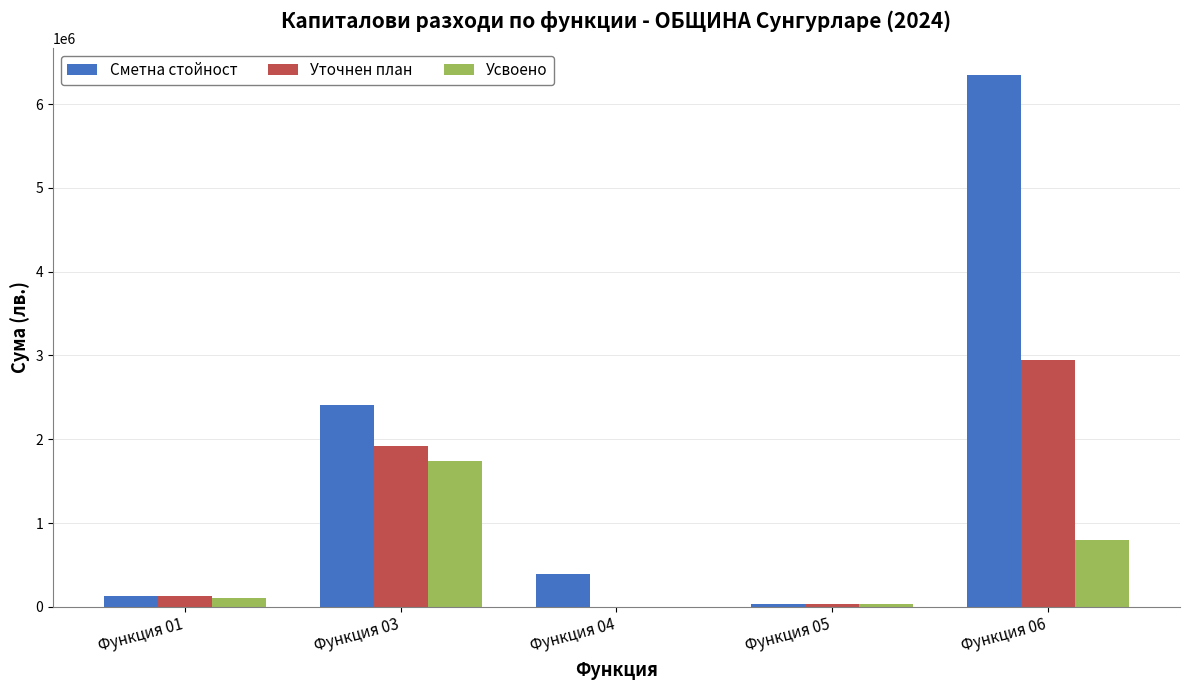

True or false: Сметна стойност has a value of 28800 at Функция 05.

True